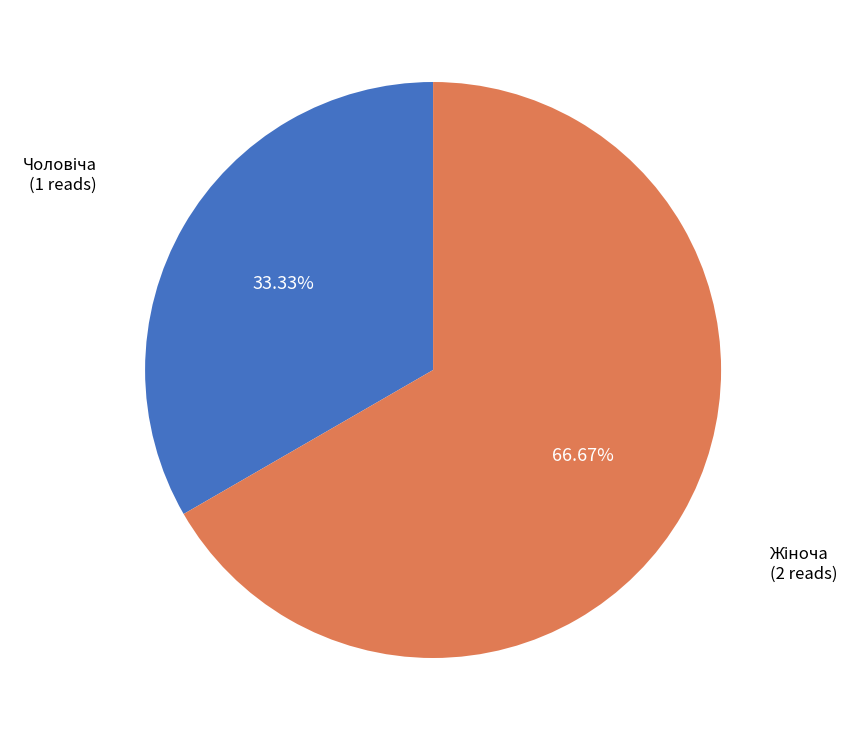

How many slices are in this pie chart?

2